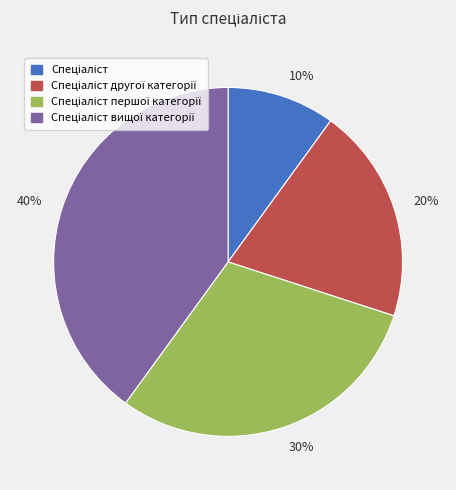

Is there any slice that represents more than half of the pie?

No